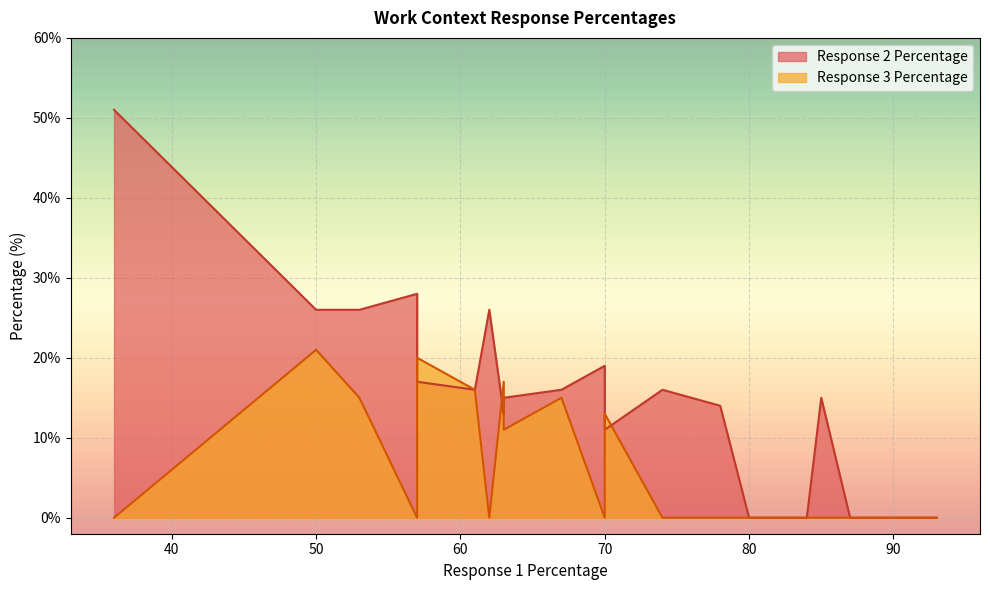

List the series in order of their peak value, lowest first.

Response 3 Percentage, Response 2 Percentage